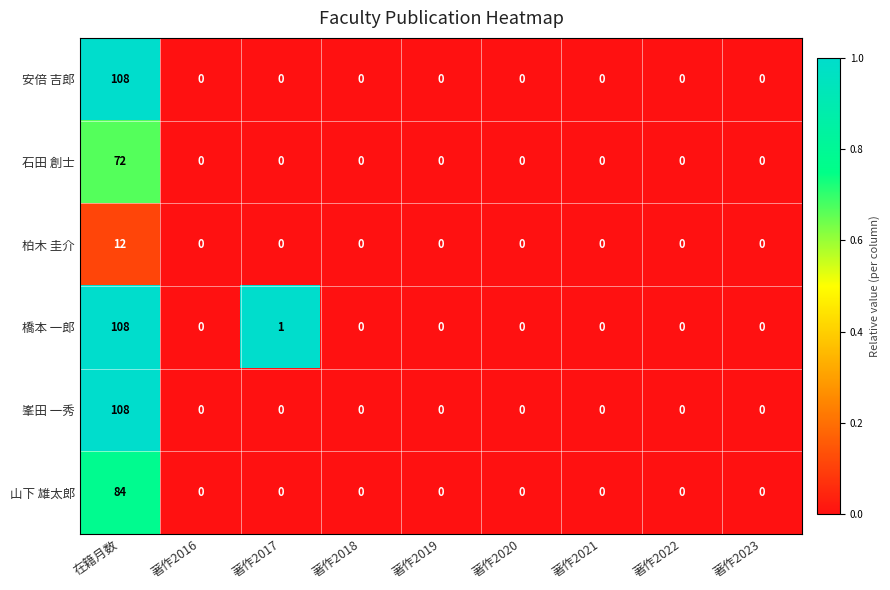

What is the spread (max minus min) of values at 著作2017?

1